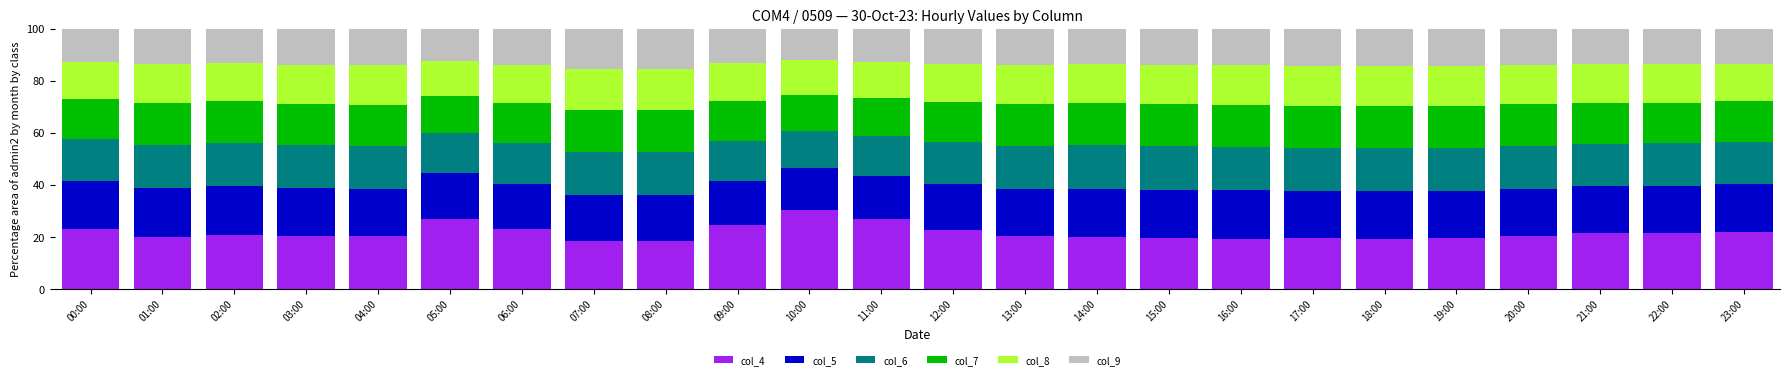

Read the col_4 value at 09:00.

24.5